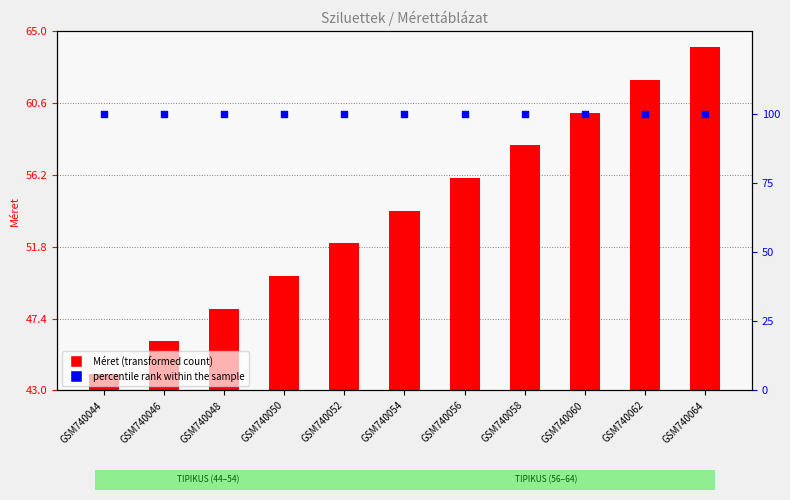

At which category is the sum across all series the highest?

GSM740064